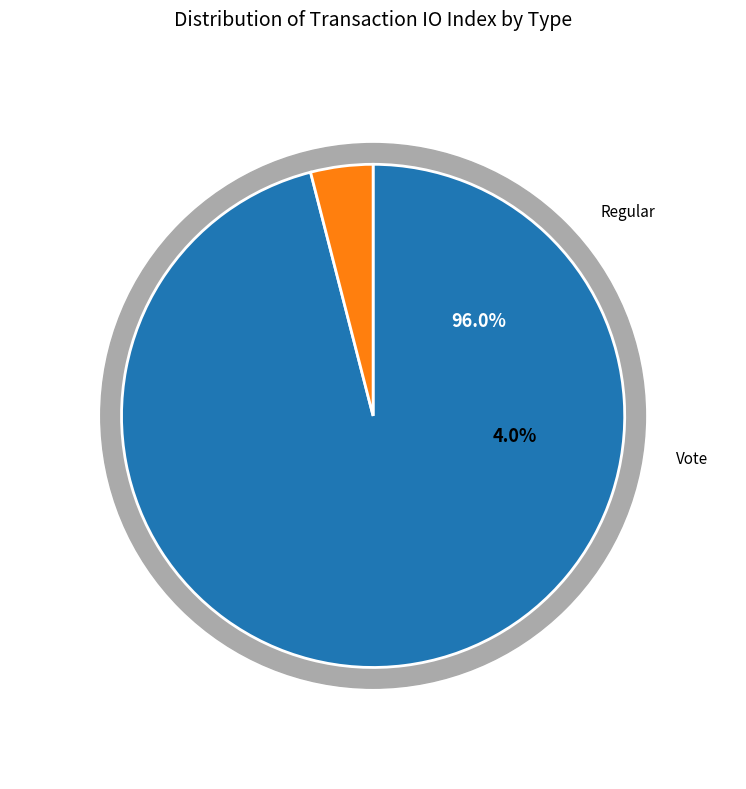

Is Regular the majority of the pie?

Yes